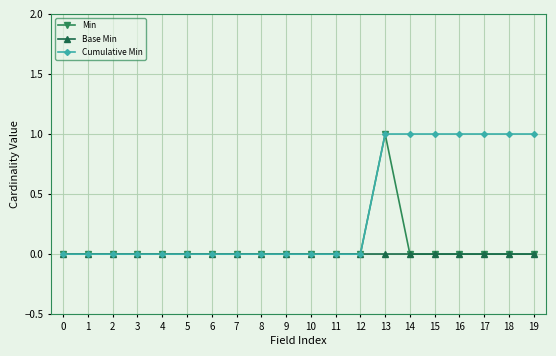

What are all the series names shown in the legend?

Min, Base Min, Cumulative Min